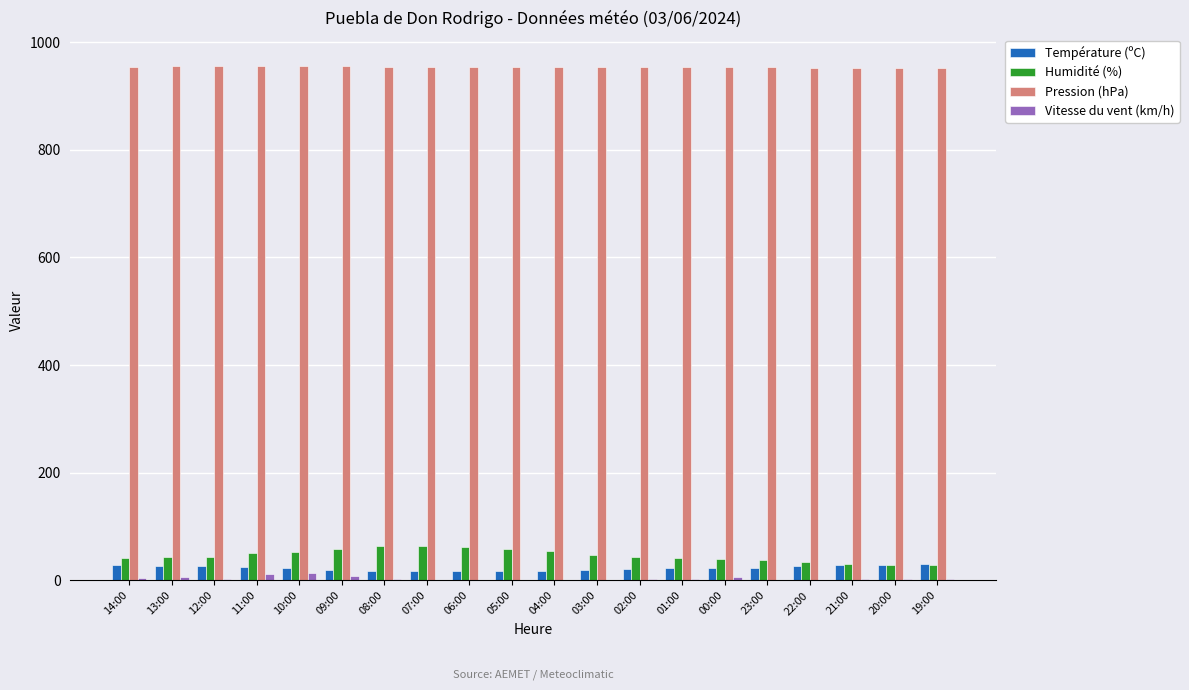

Is the value of Vitesse du vent (km/h) at 01:00 greater than the value of Humidité (%) at 12:00?

No